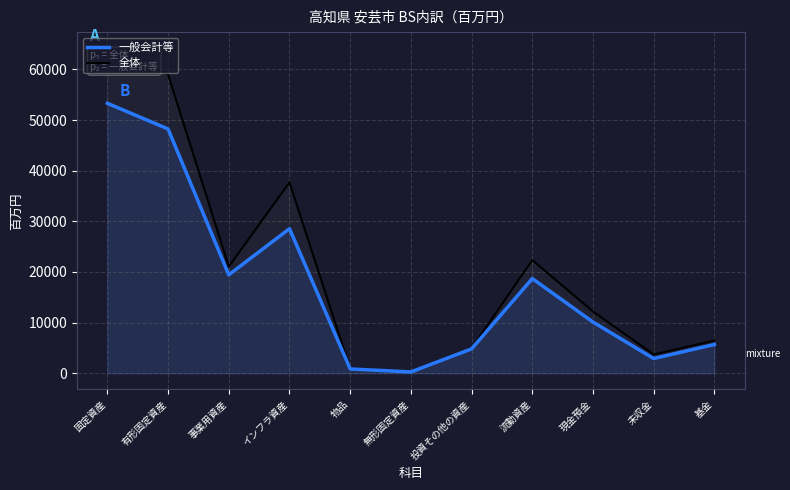

How many values in the 全体 series are below 12187?

5